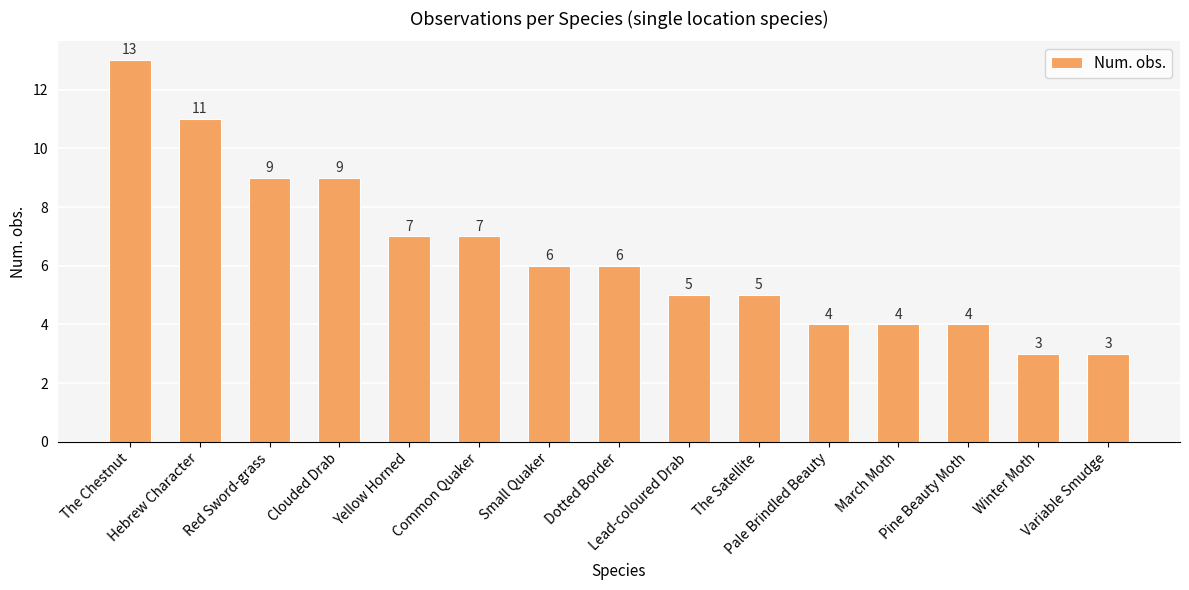

What is the sum of the values at Common Quaker and Winter Moth?

10